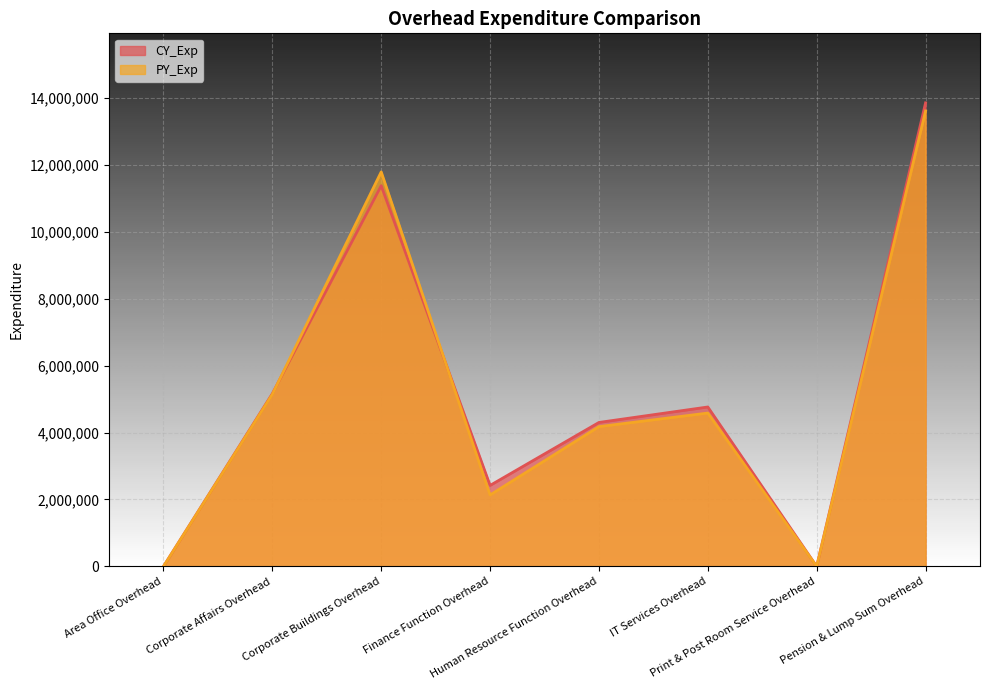

At how many categories does at least one series exceed 3301562?

5